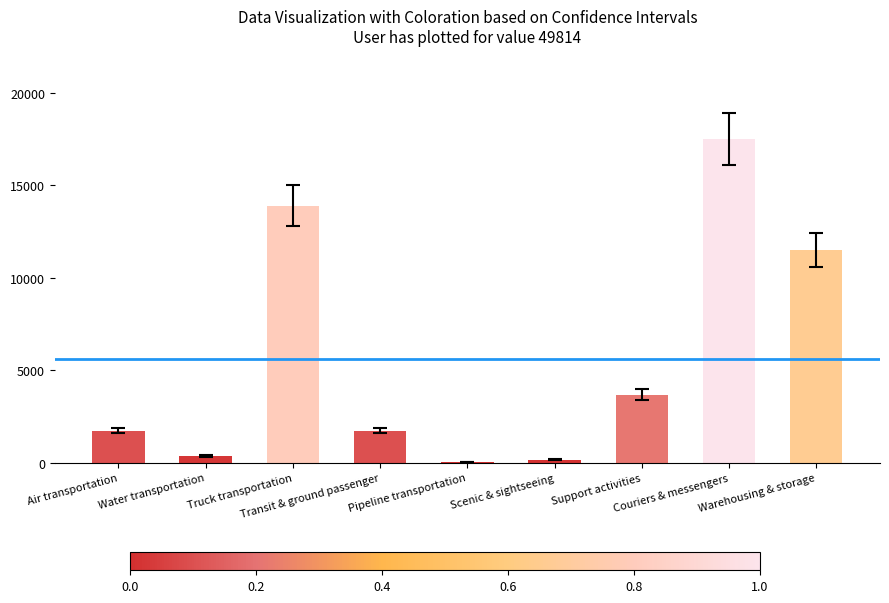

Reading left to right, what are all the values shown in this chart?

1750	375	13906	1750	60	175	3693	17500	11513